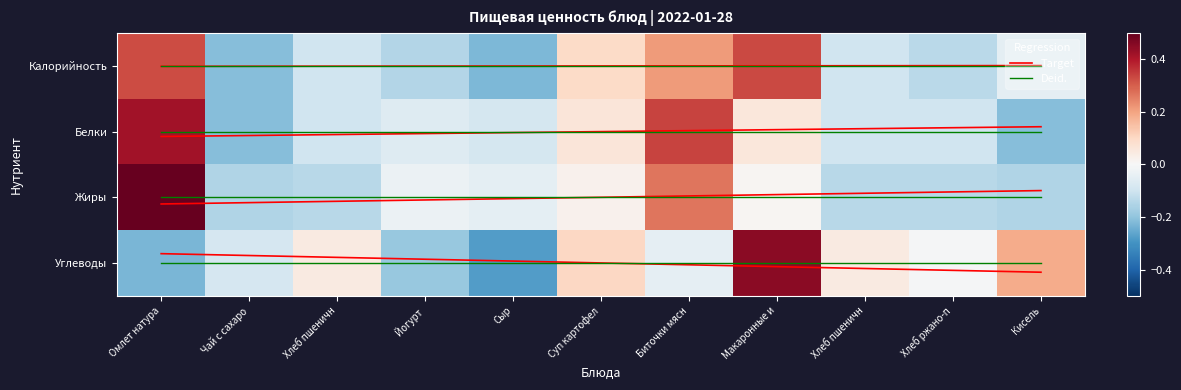

At how many categories does at least one series exceed 0?

7